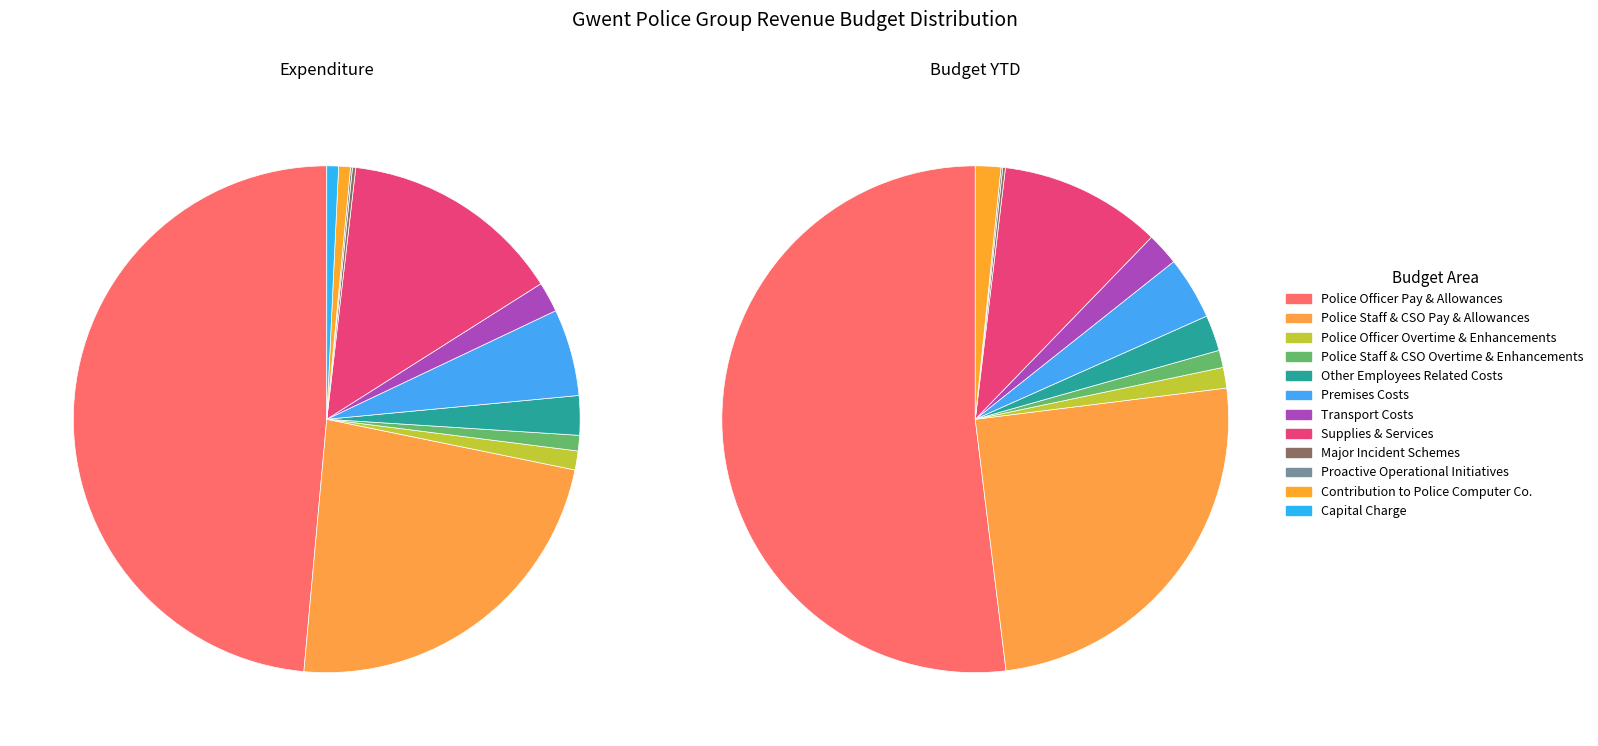

To the nearest percent, what is the difference between the Major Incident Schemes and Capital Charge slice percentages?

1%